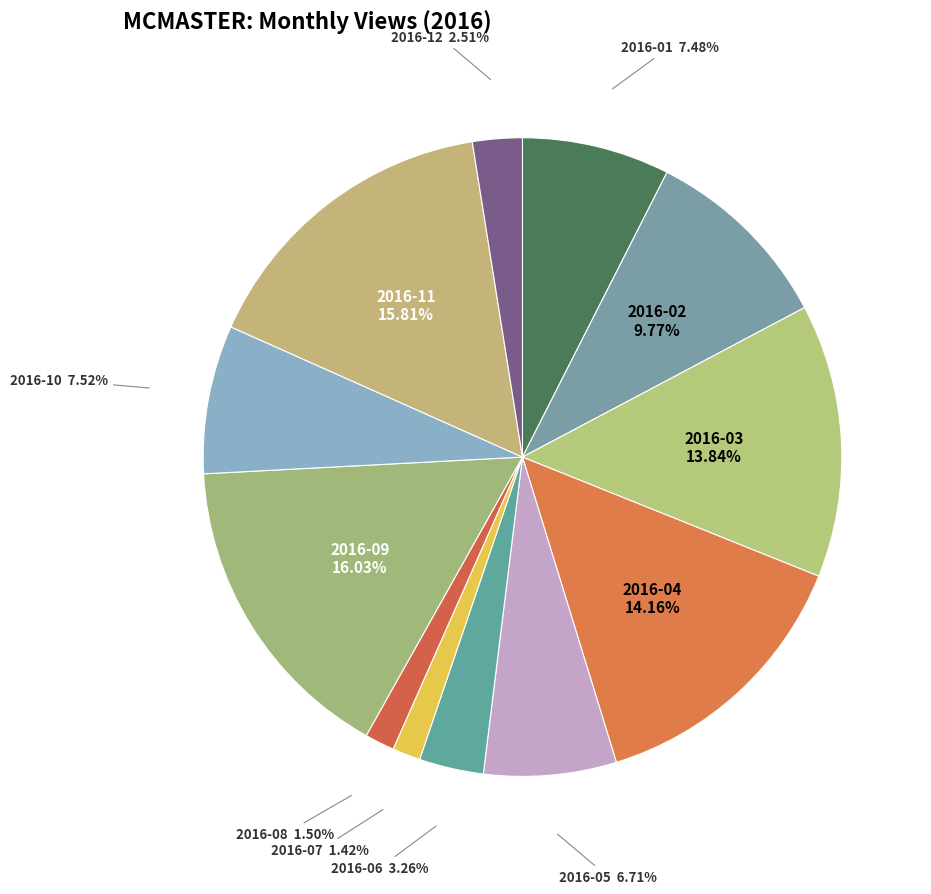

Rank the categories by value from highest to lowest.

2016-09, 2016-11, 2016-04, 2016-03, 2016-02, 2016-10, 2016-01, 2016-05, 2016-06, 2016-12, 2016-08, 2016-07